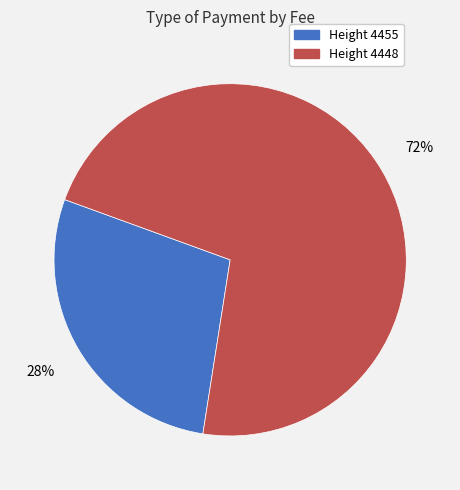

Which slice is the largest?

Height 4448